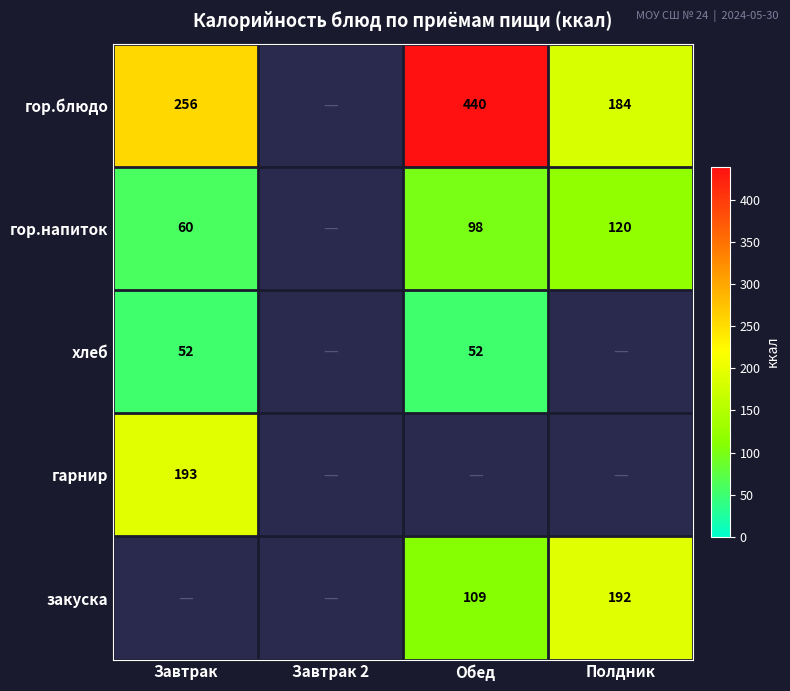

At how many categories does at least one series exceed 56?

3